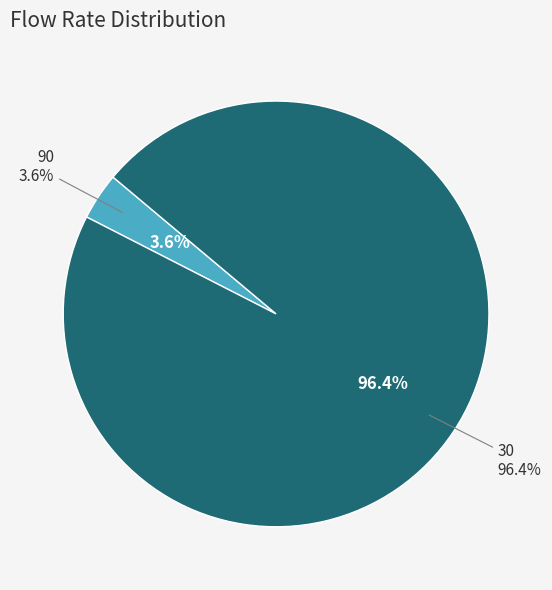

What is the majority slice?

30